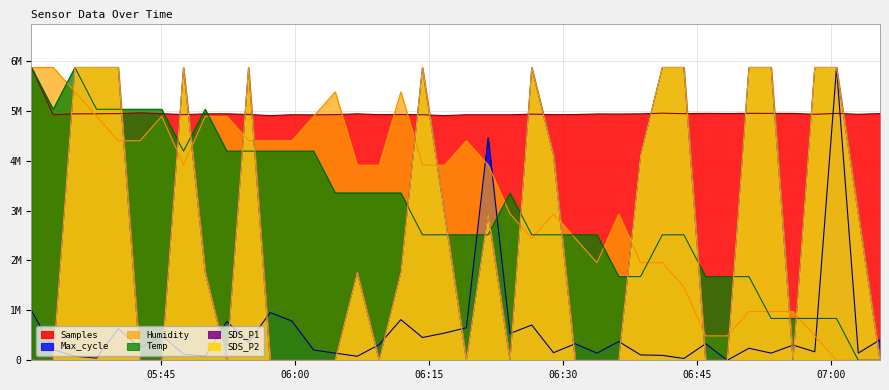

Rank the series by their maximum value, from lowest to highest.

Samples, Max_cycle, Humidity, Temp, SDS_P1, SDS_P2